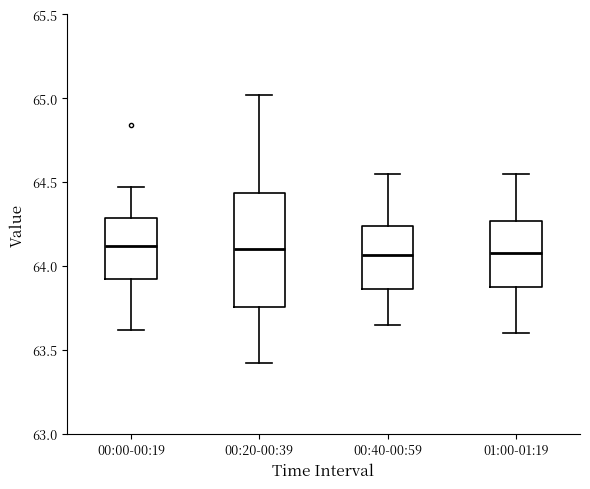

Comparing the boxes themselves (not the whiskers), which one is the tallest?

00:20-00:39